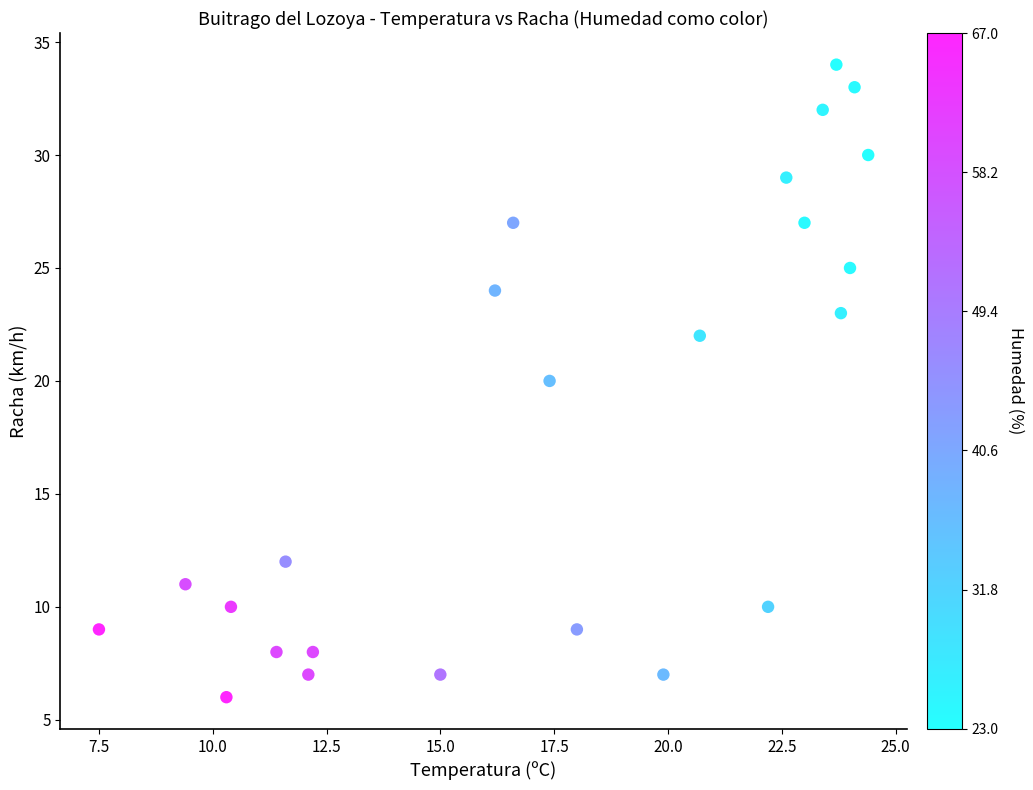

What is the range of Y values (max minus min)?

28